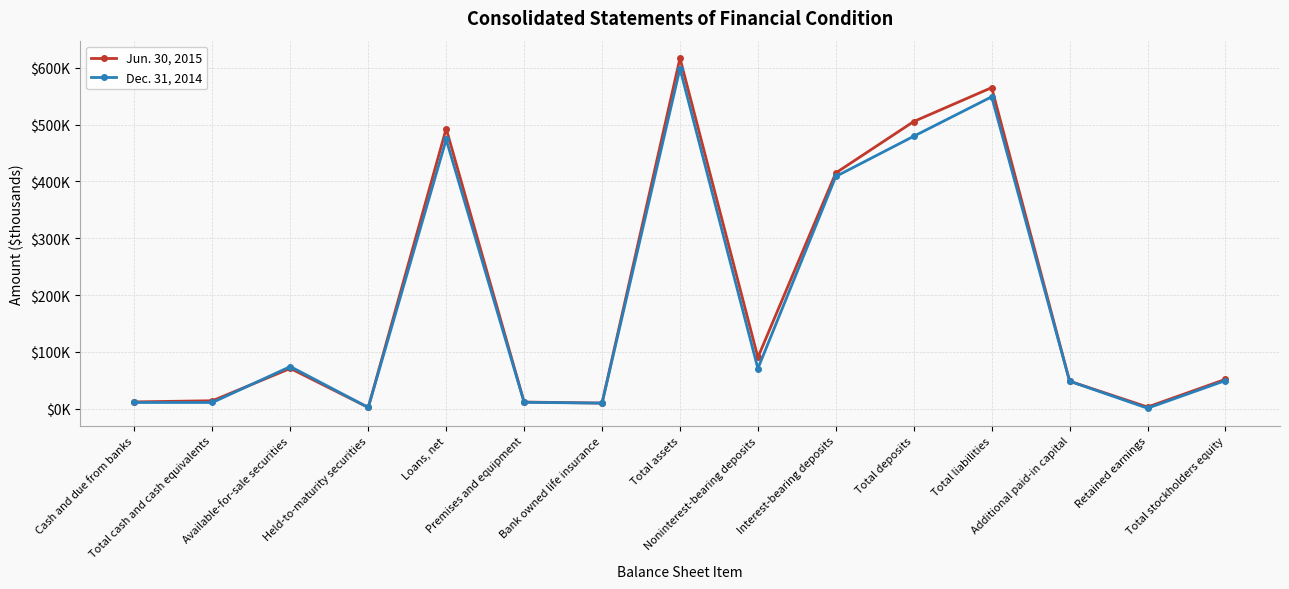

Between Total deposits and Interest-bearing deposits, which is larger?

Total deposits